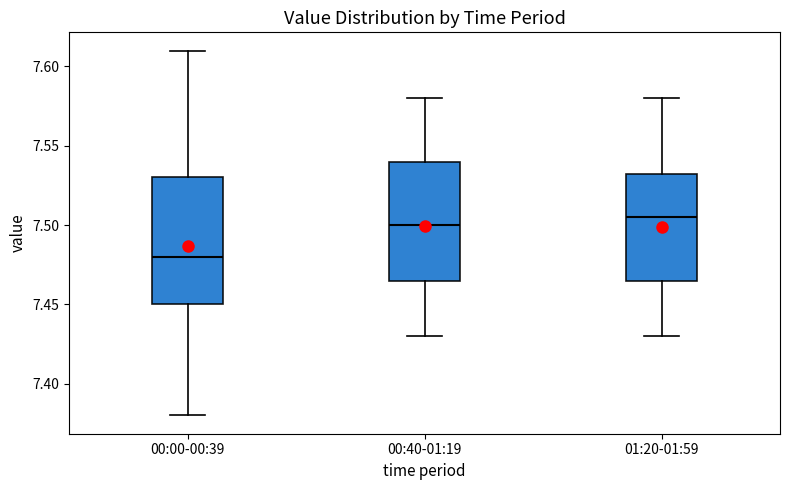

Reading left to right, read every box against the y-axis: the position of its median line, the range the box covers, and the ends of its whiskers. The values are not printed on the chart, so give them approximately, as read against the axis.

00:00-00:39: median 7.480, box 7.450 to 7.530, whiskers 7.380 to 7.610
00:40-01:19: median 7.500, box 7.465 to 7.540, whiskers 7.430 to 7.580
01:20-01:59: median 7.505, box 7.465 to 7.535, whiskers 7.430 to 7.580